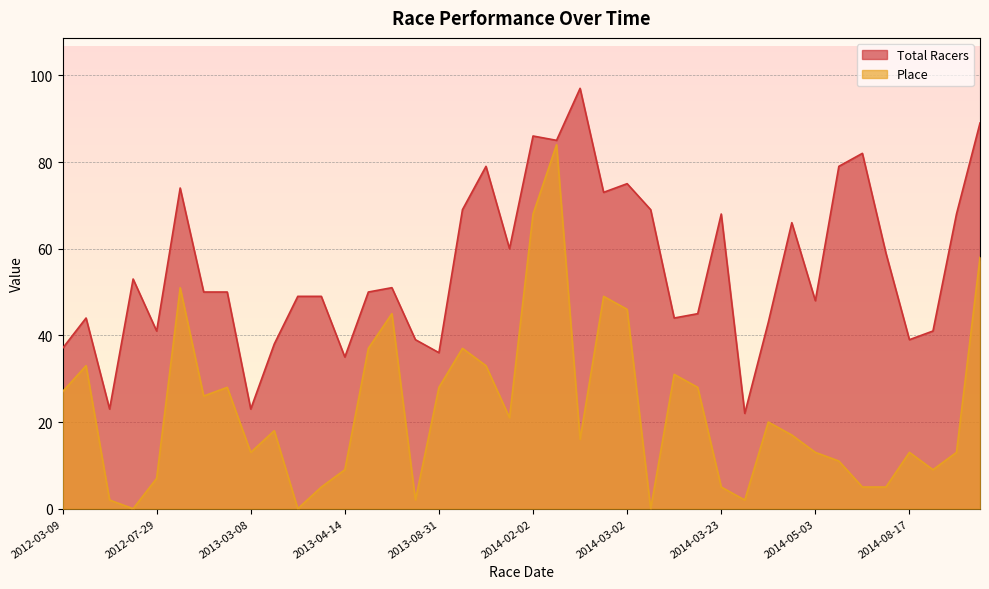

List the series in order of their overall mean, highest first.

Total Racers, Place